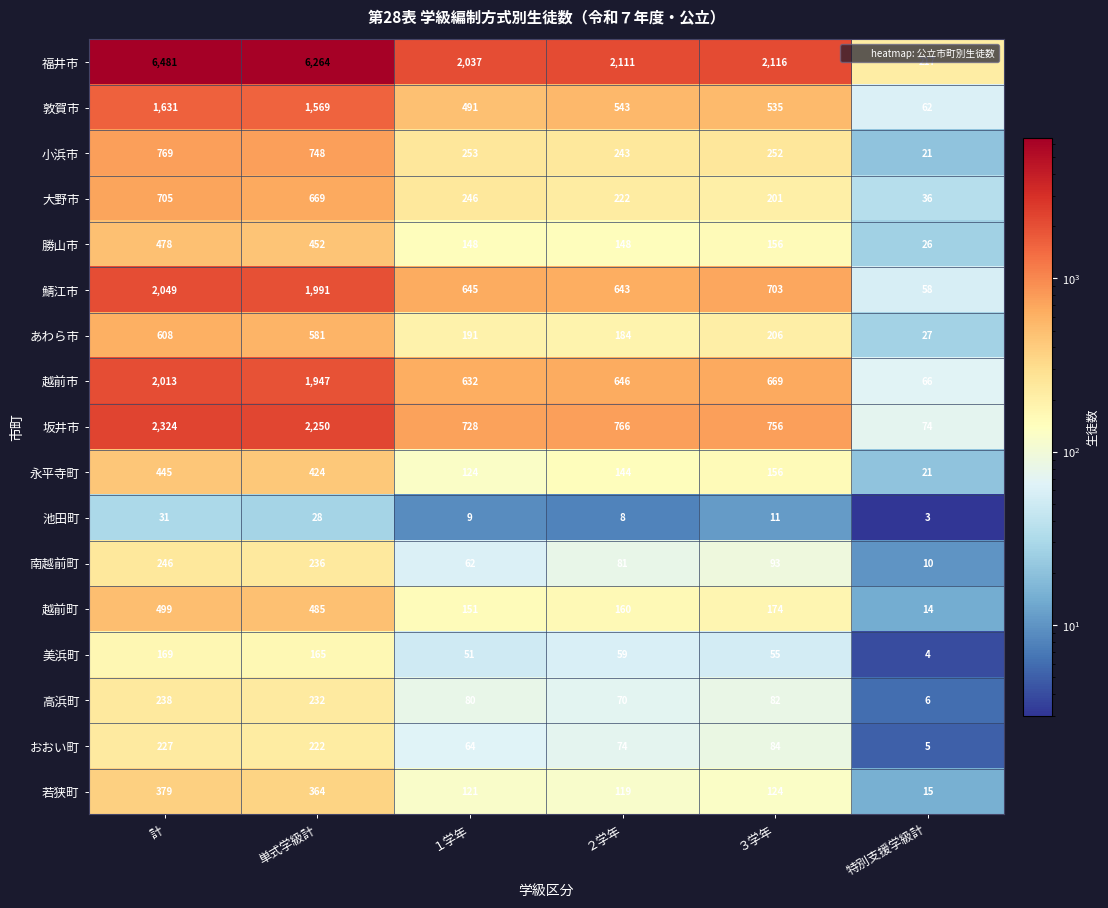

Count the number of categories in the chart.

6